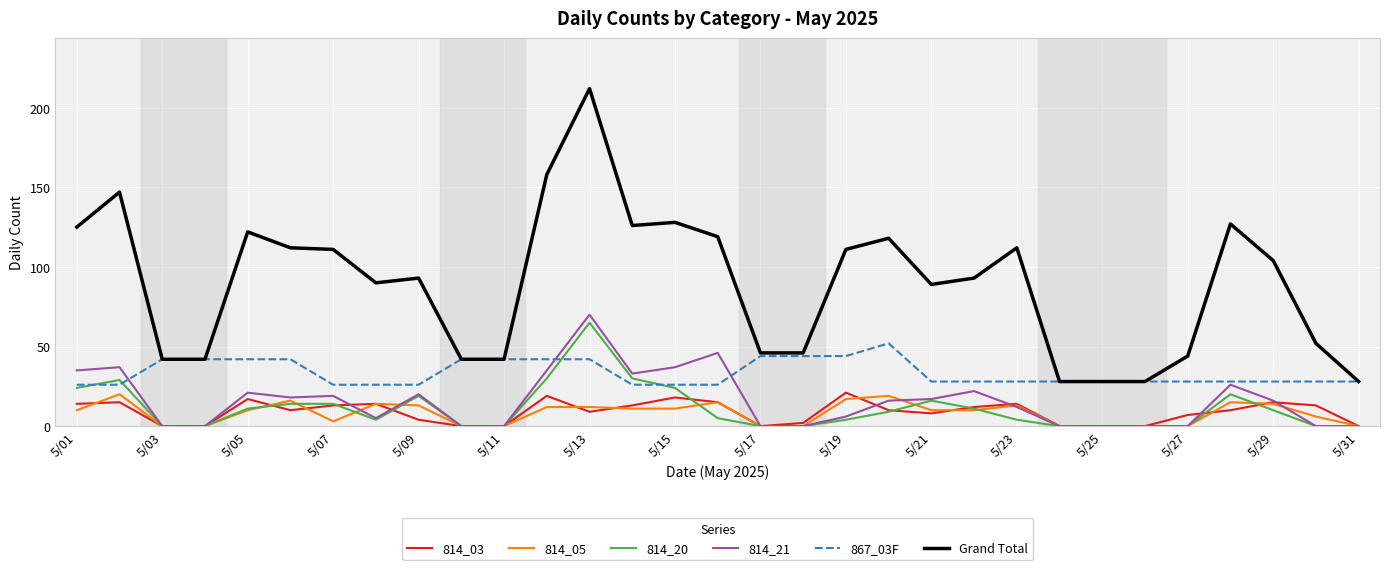

True or false: Grand Total and 814_20 intersect in this chart.

False